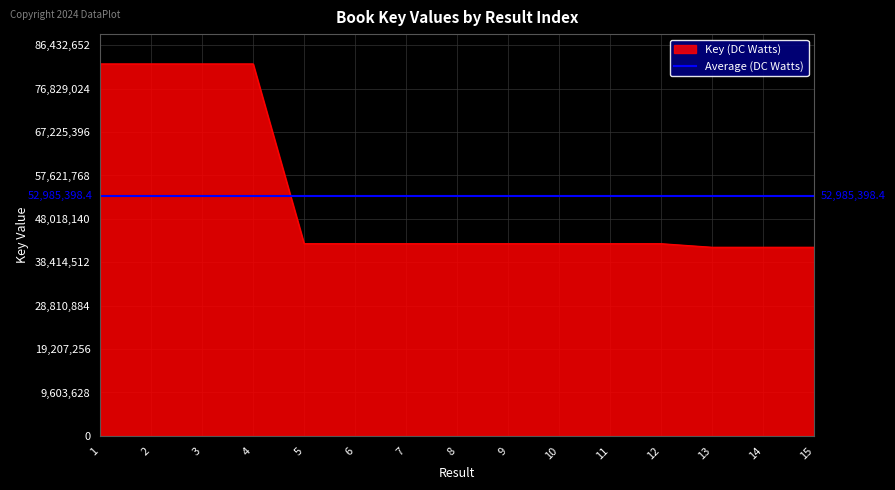

What is the ratio of the value at 7 to the value at 15?

1.0